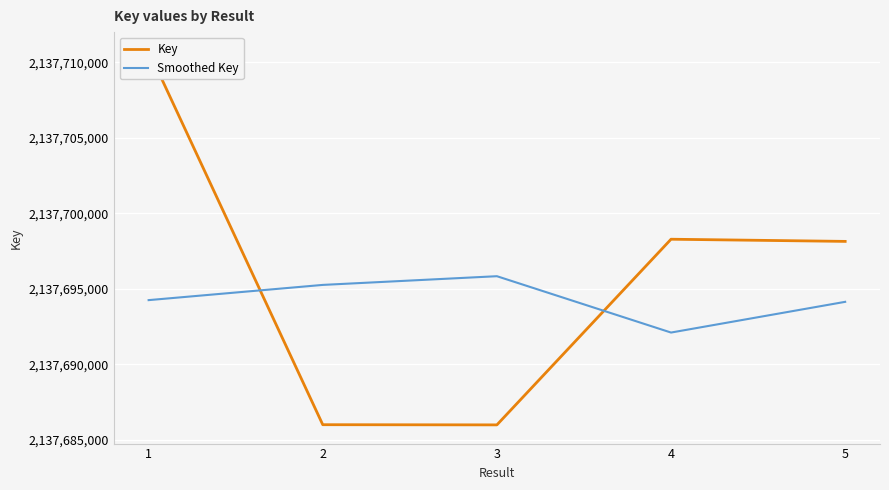

What is the sum of all Key values?

10688479205.0